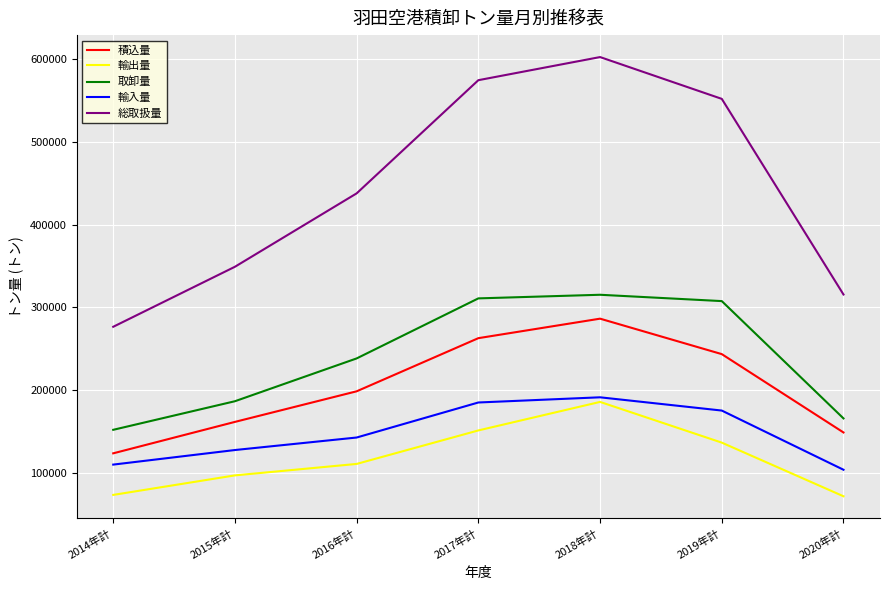

At which label is 輸入量 closest to 148064?

2016年計